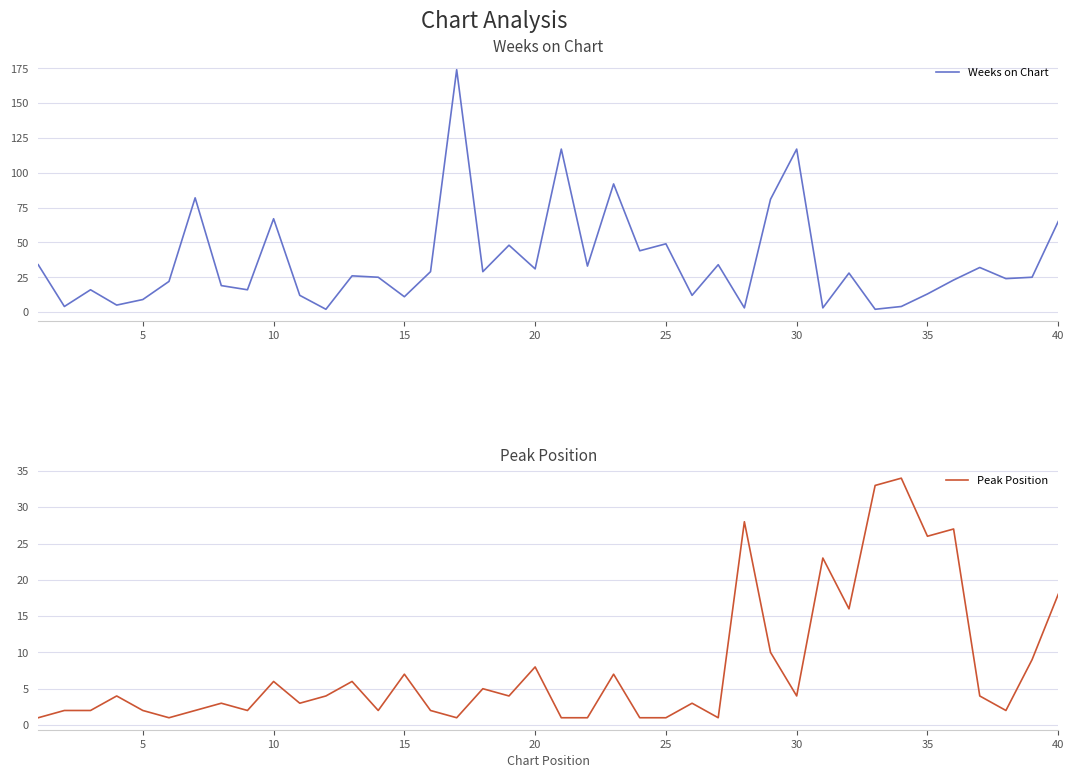

Is this an area chart (filled region under the line)?

No